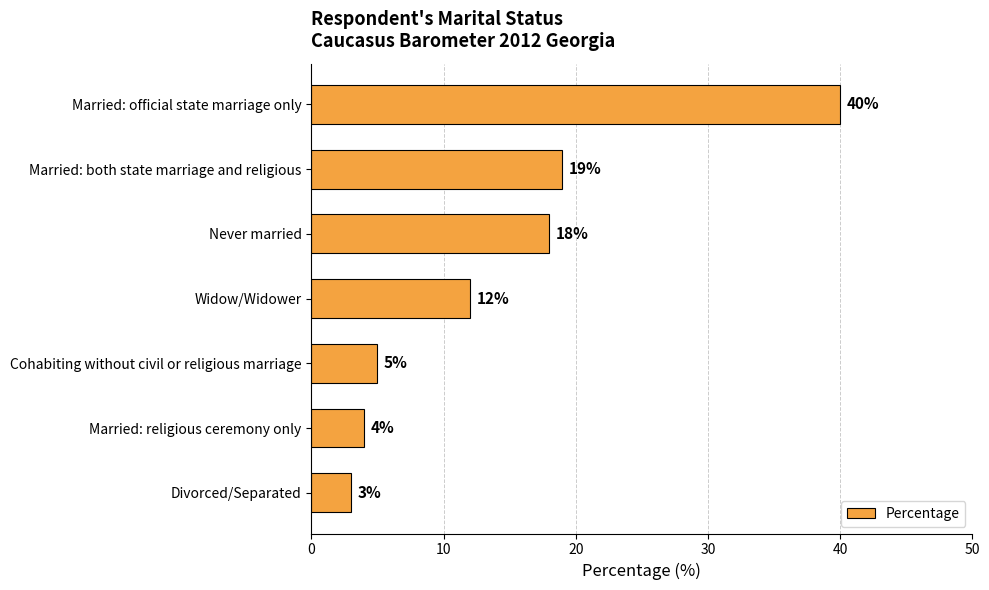

What is the value of the 3rd bar from the top?

18